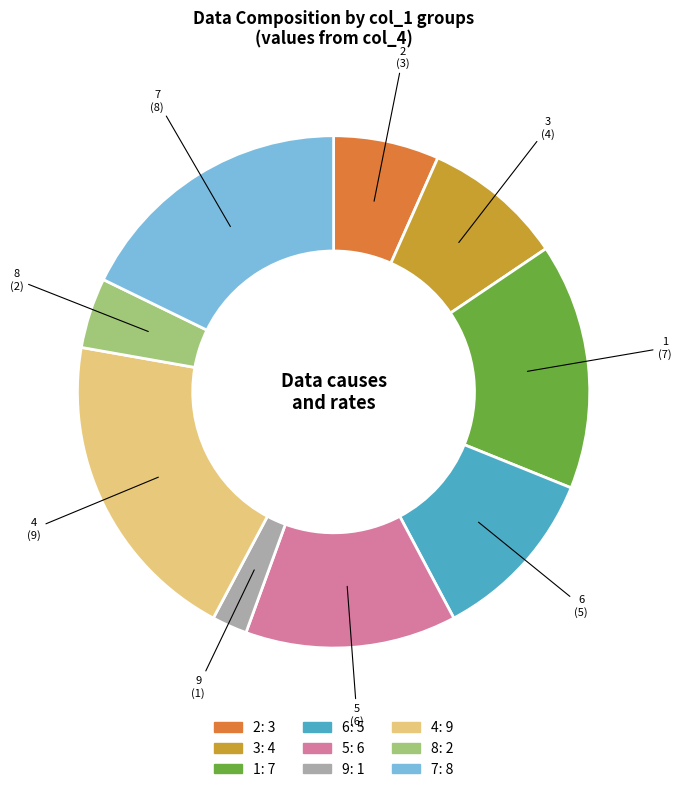

Between 4 and 3, which is larger?

4